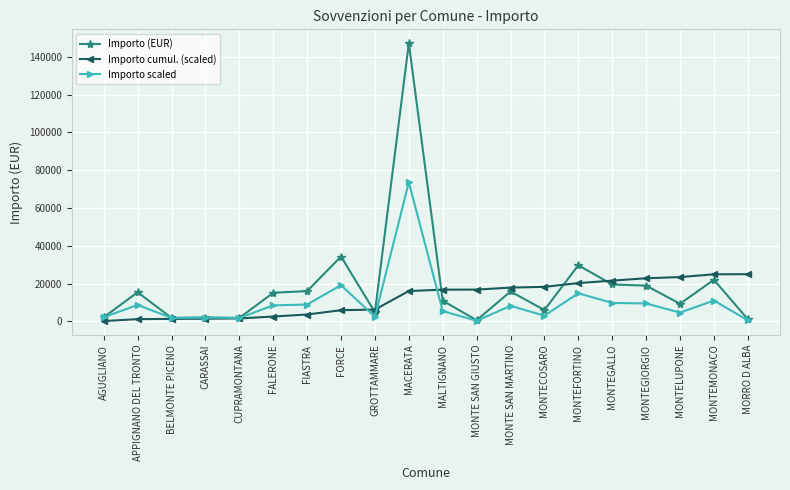

Rank the series at MALTIGNANO from lowest to highest value.

Importo scaled, Importo (EUR), Importo cumul. (scaled)